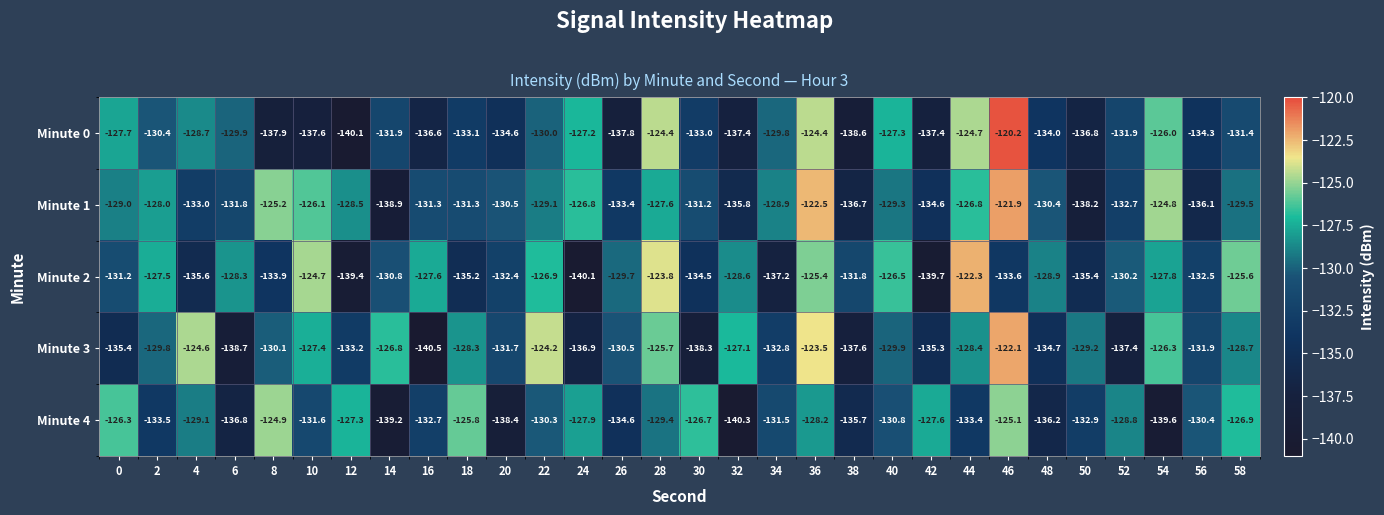

What is the minimum value shown in the chart?

-140.5